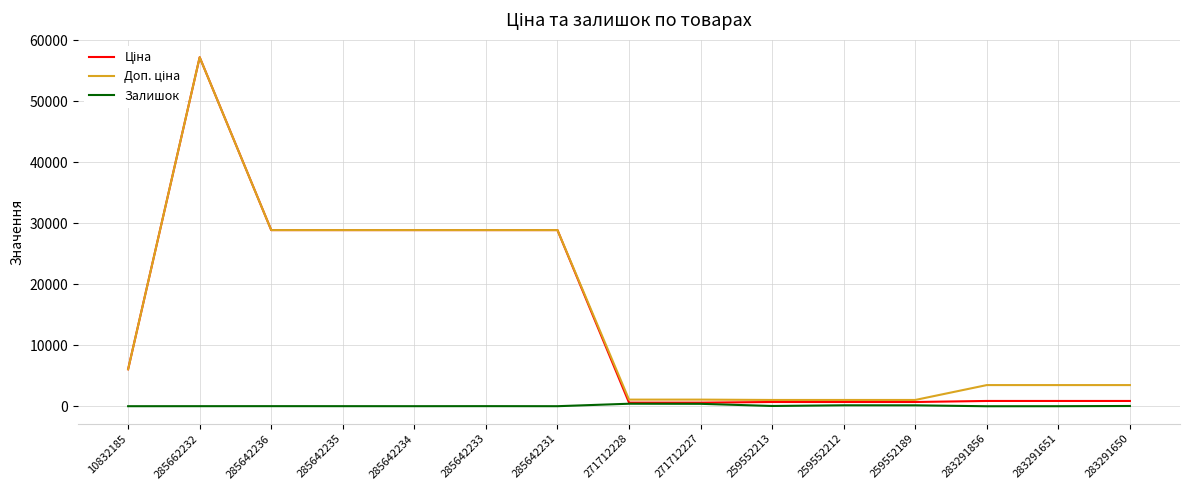

At which category is the sum across all series the highest?

285662232